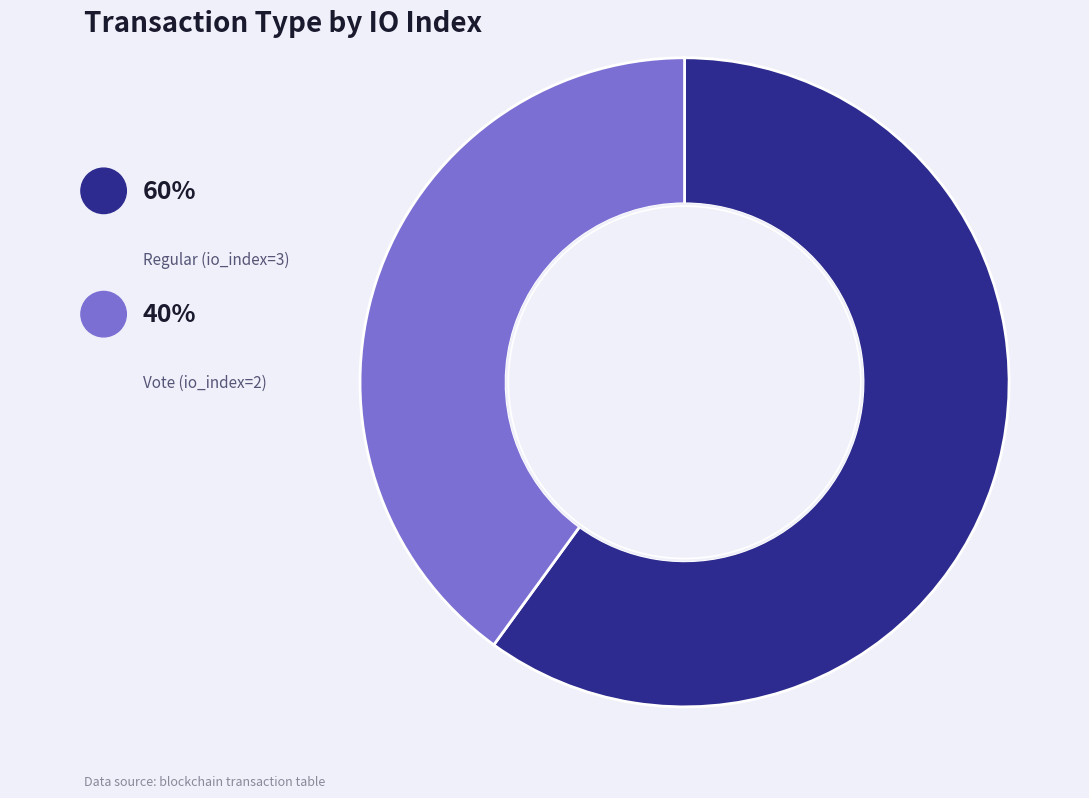

What is the ratio of the value at Regular (io_index=3) to the value at Vote (io_index=2)?

1.5